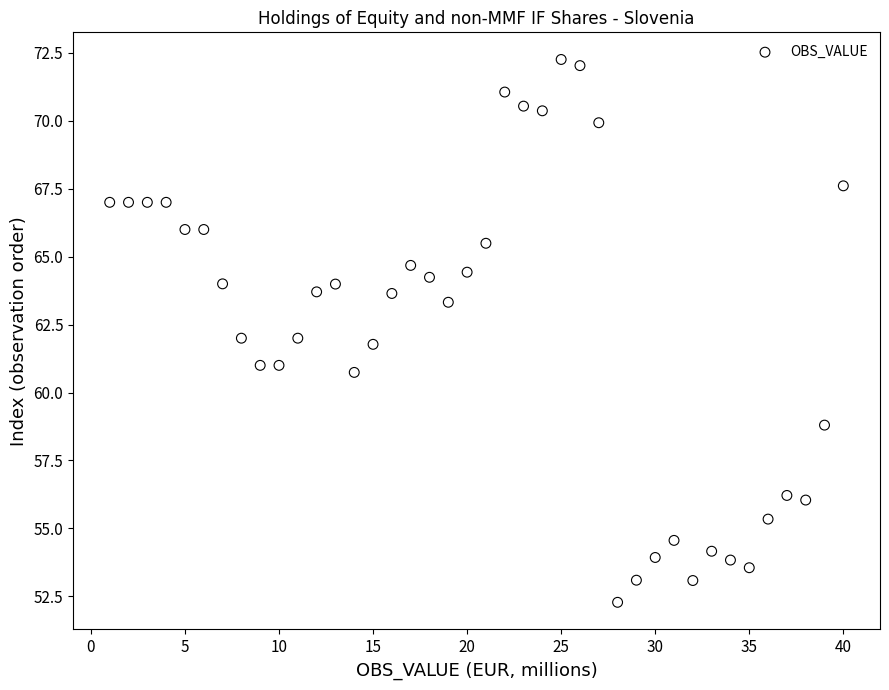

What is the range of Y values (max minus min)?

20.0